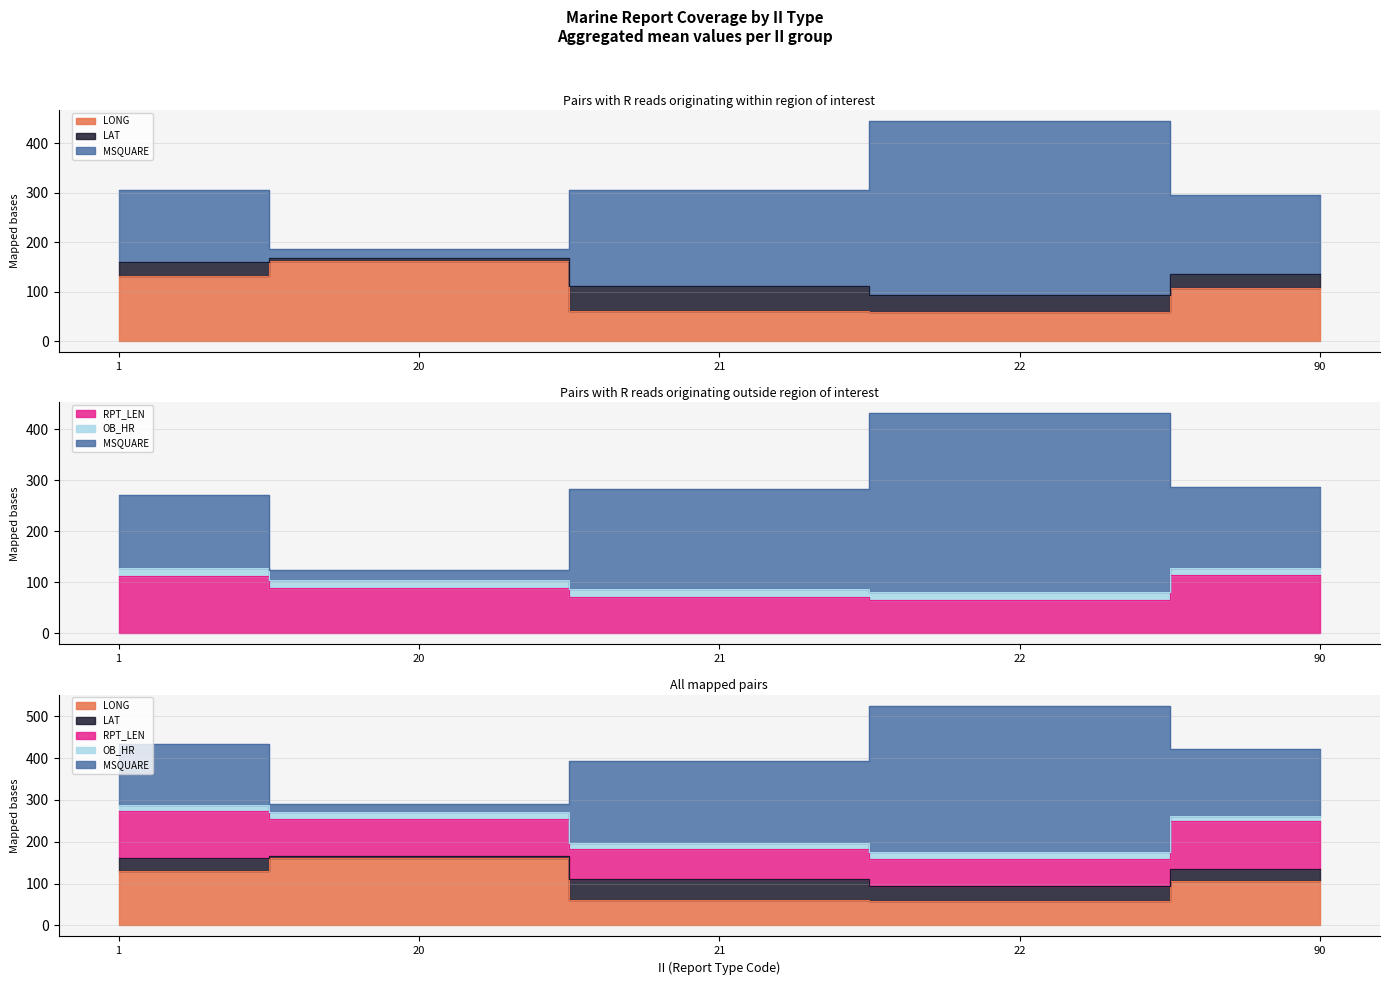

How many lines are shown in the chart?

5